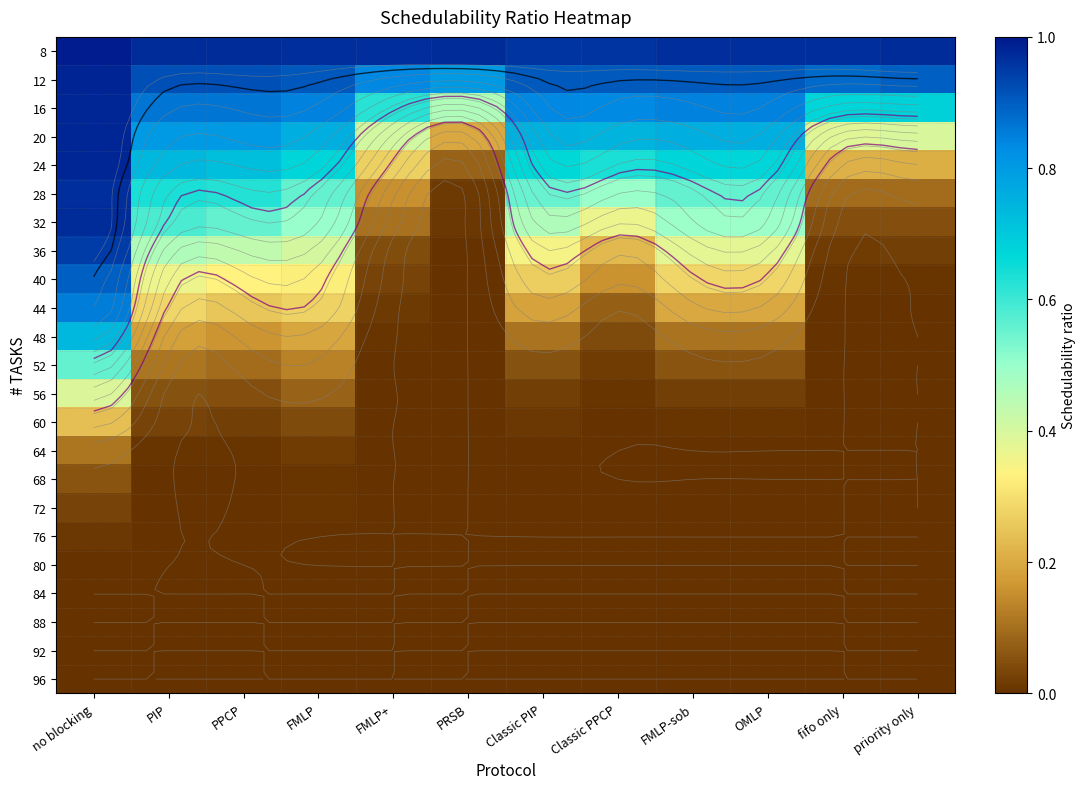

What is the difference between the highest and lowest values at Classic PPCP?

1.0